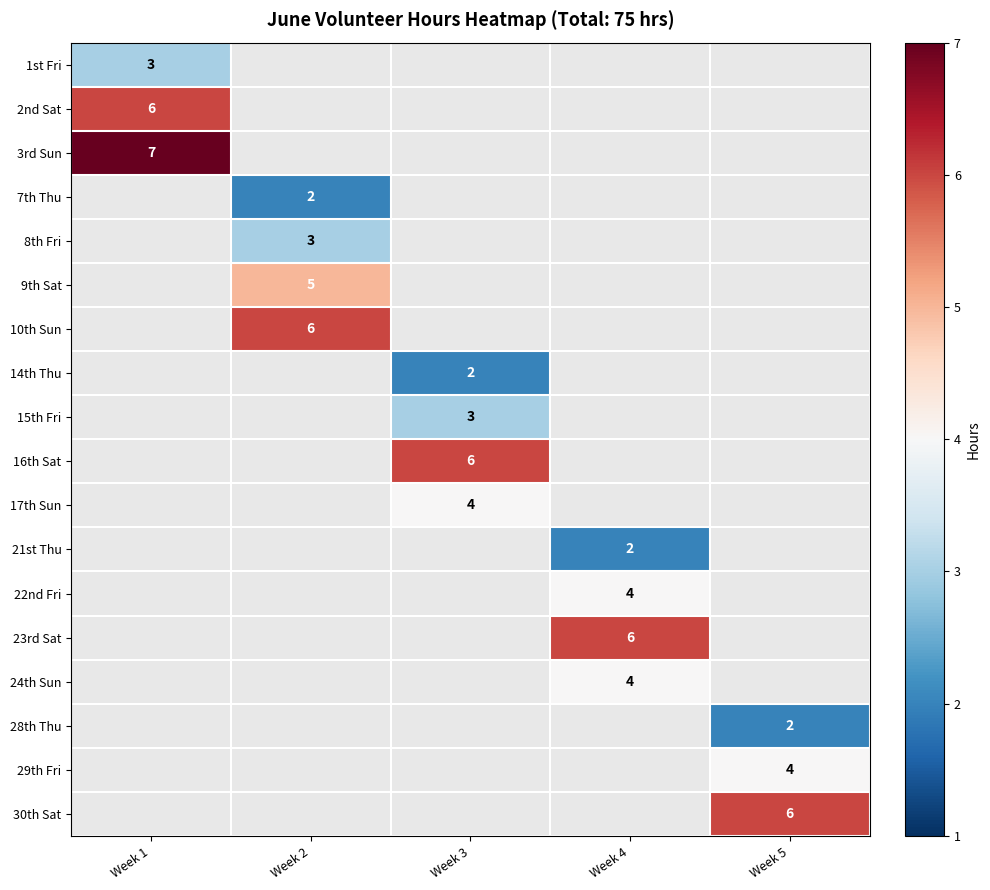

Which has a higher value, Week 3 or Week 1?

Week 1